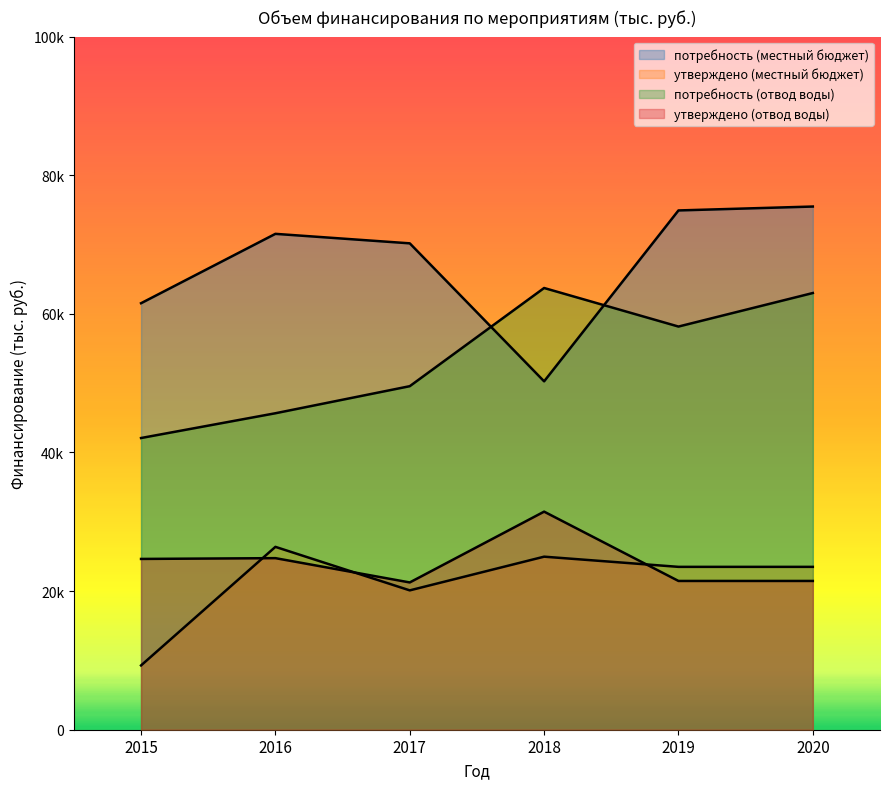

What is the maximum value shown in the chart?

75484.9